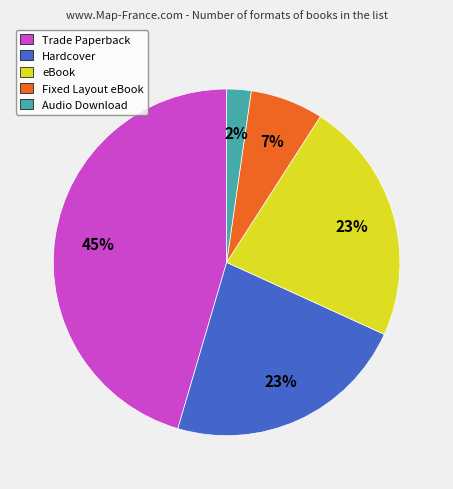

True or false: Trade Paperback accounts for 57% of the total.

False